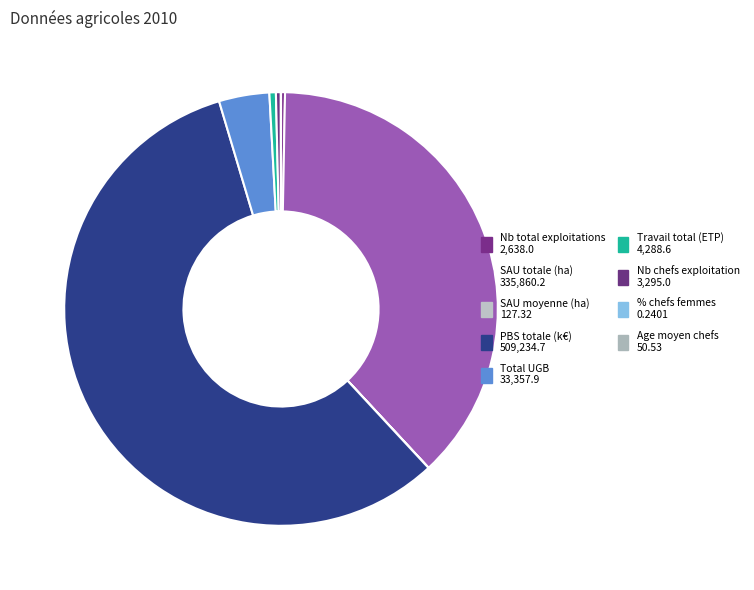

How many segments does this pie chart have?

9